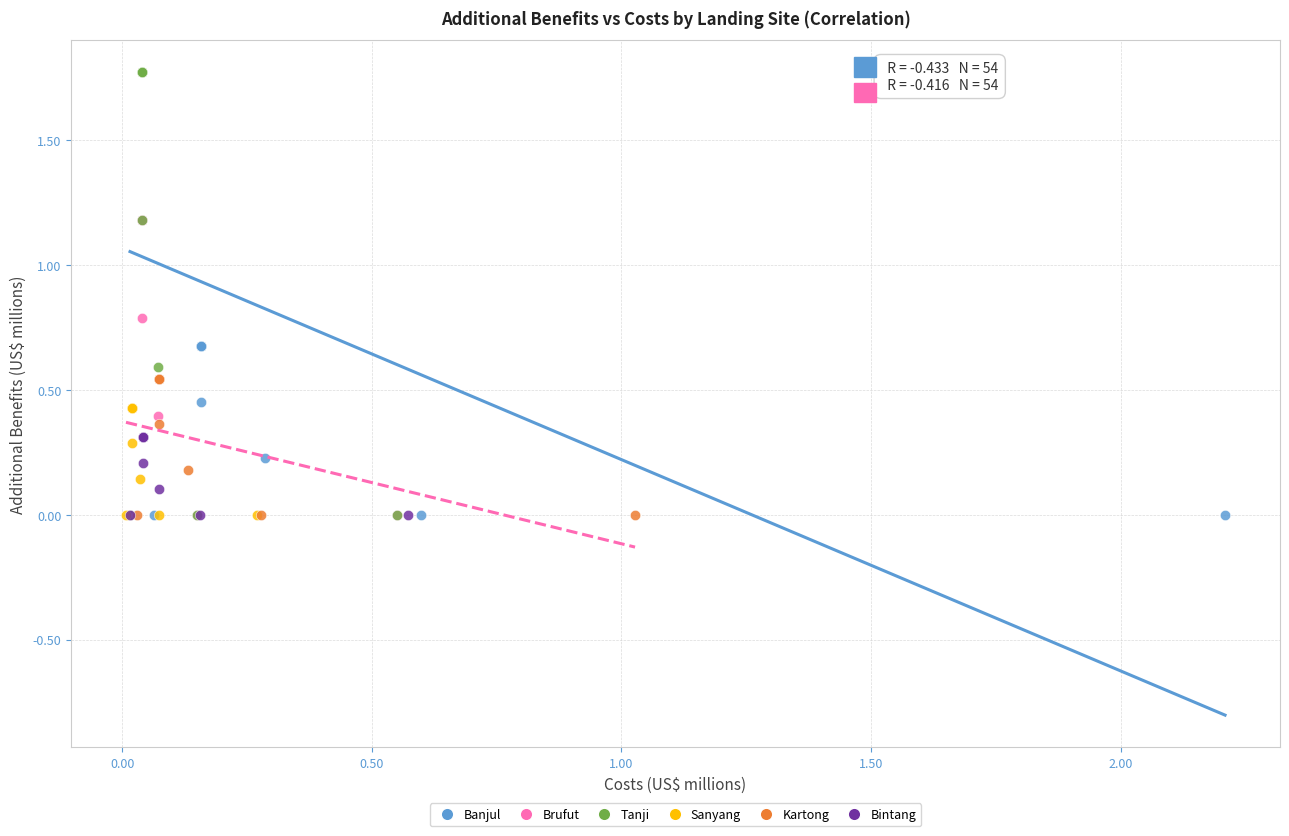

Which series reaches the maximum Y coordinate?

Tanji